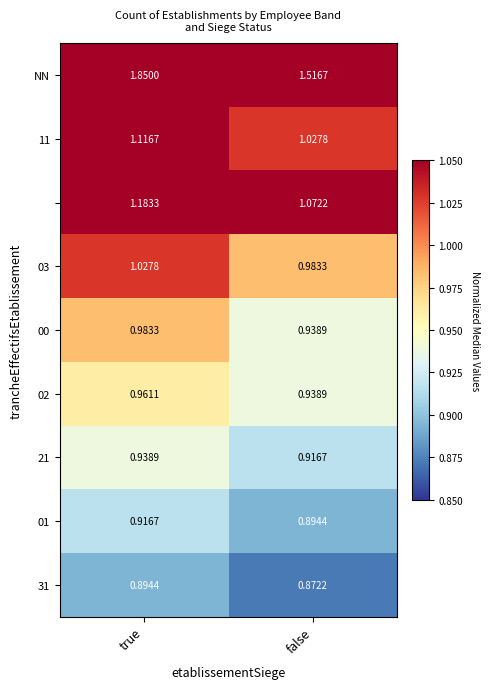

At which category does the chart reach its minimum across all series?

false